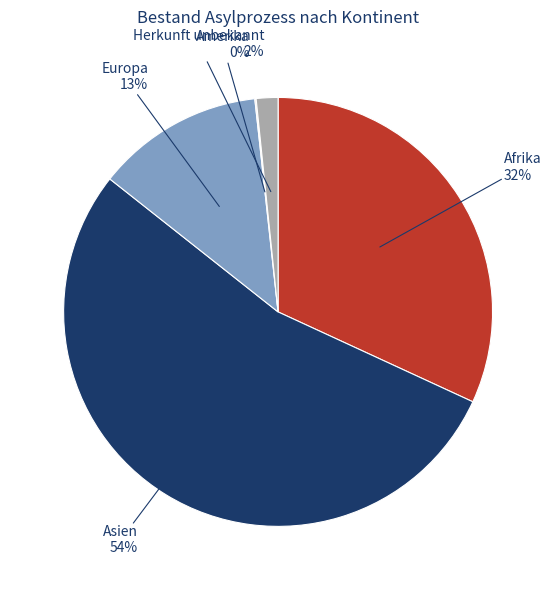

Is there any slice that represents more than half of the pie?

Yes